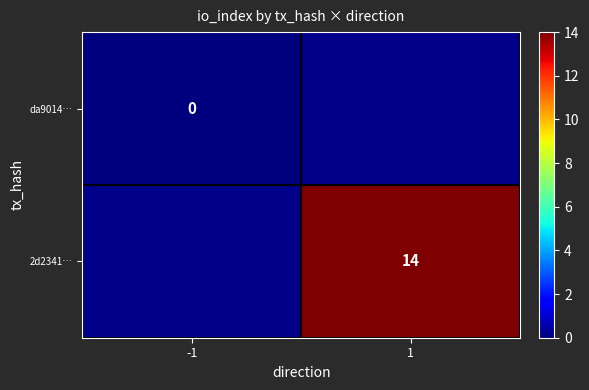

Is it true that 2d2341… equals 7 at 1?

False